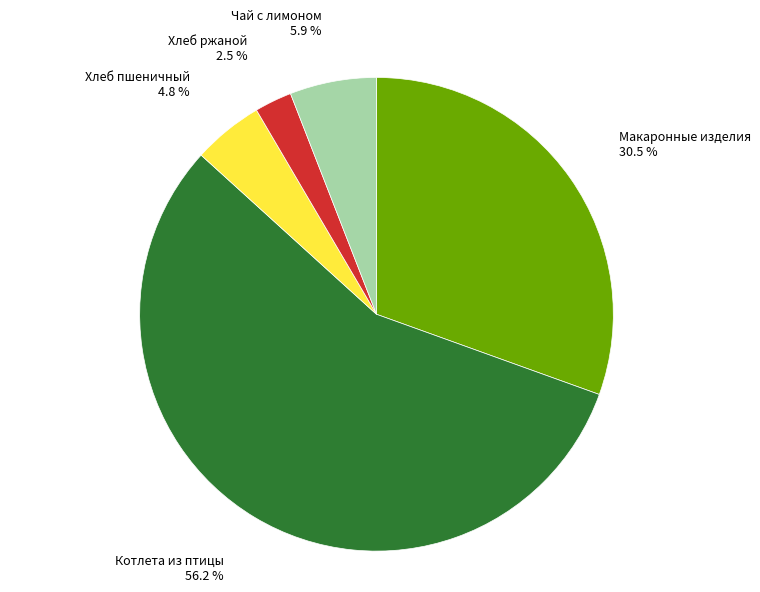

Is there any slice that represents more than half of the pie?

Yes